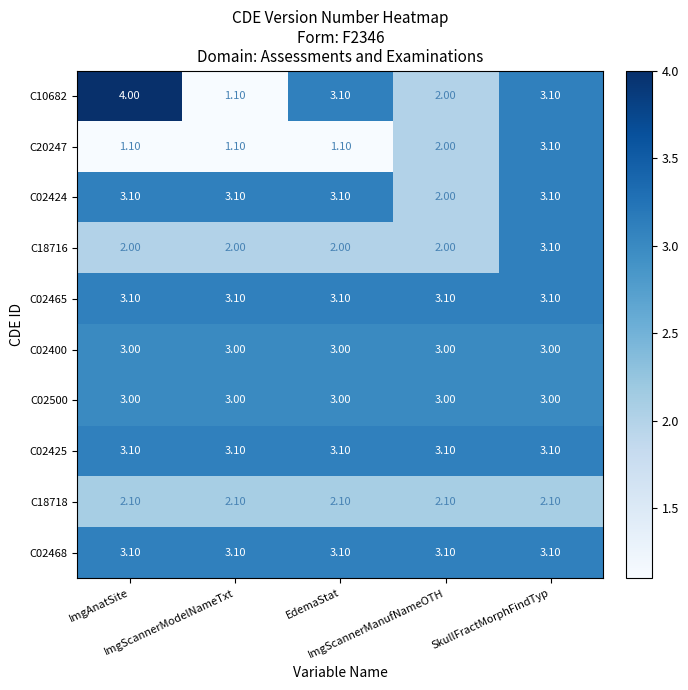

How many series are shown in this chart?

10